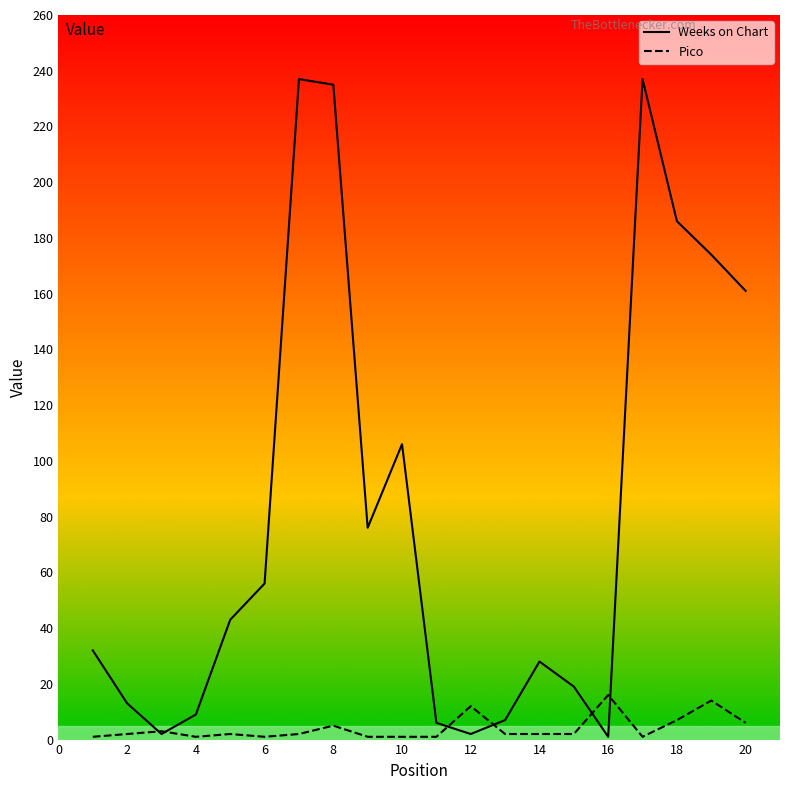

Does the chart display data point markers on the line(s)?

No